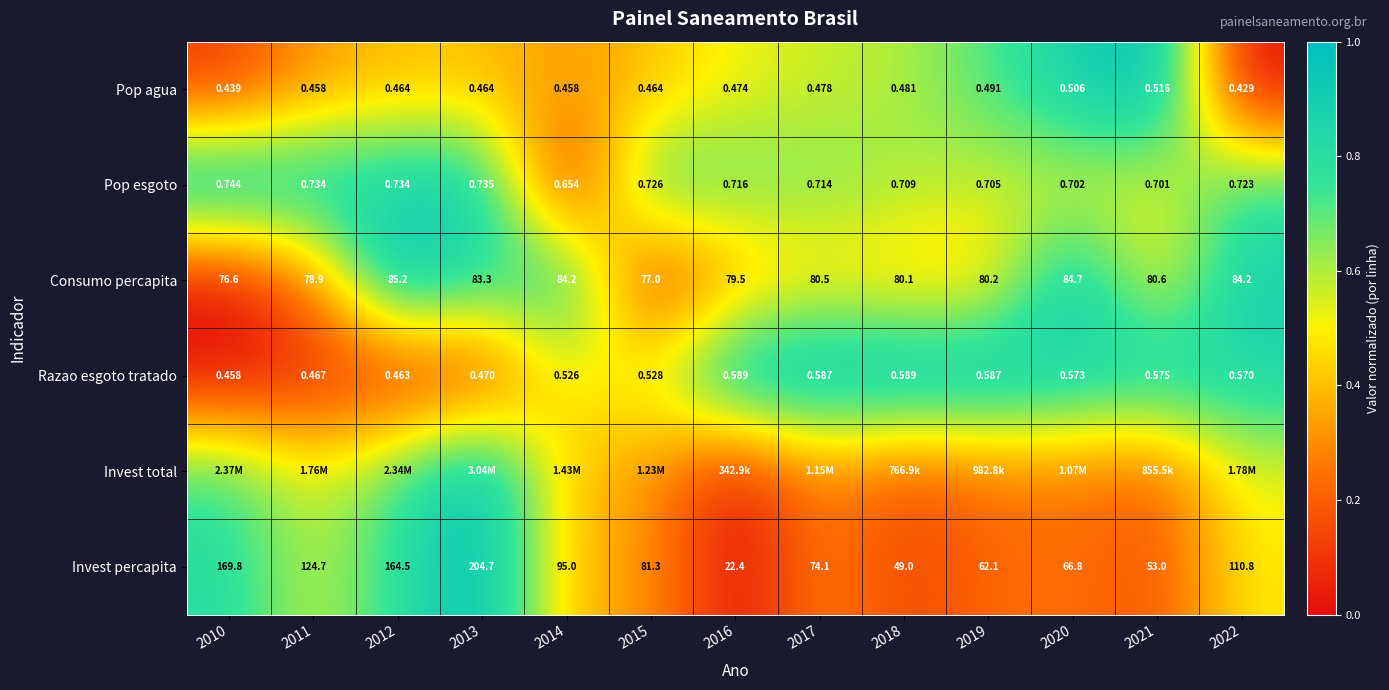

Is the value of Pop esgoto at 2021 greater than the value of Consumo percapita at 2011?

No